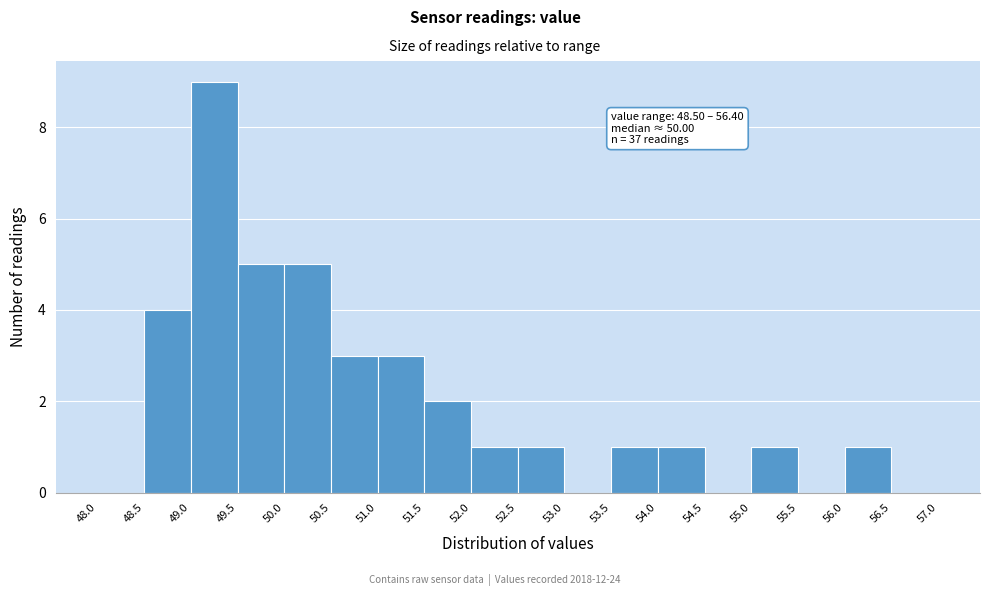

Over which range of the x-axis is the bar tallest?

49.0 to 49.5